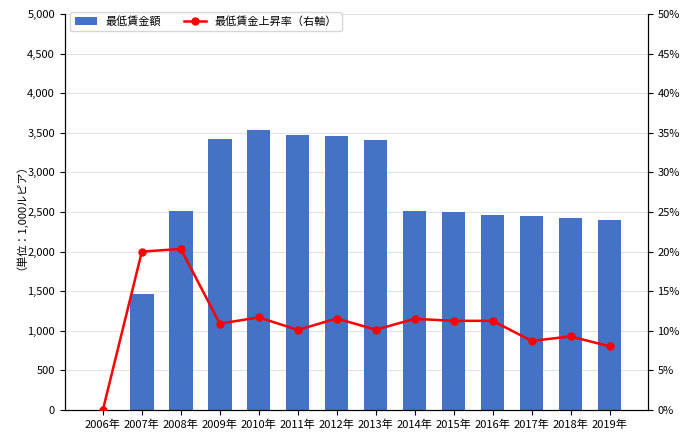

What is the difference between the maximum and minimum values in the 最低賃金額 series?

3536.1